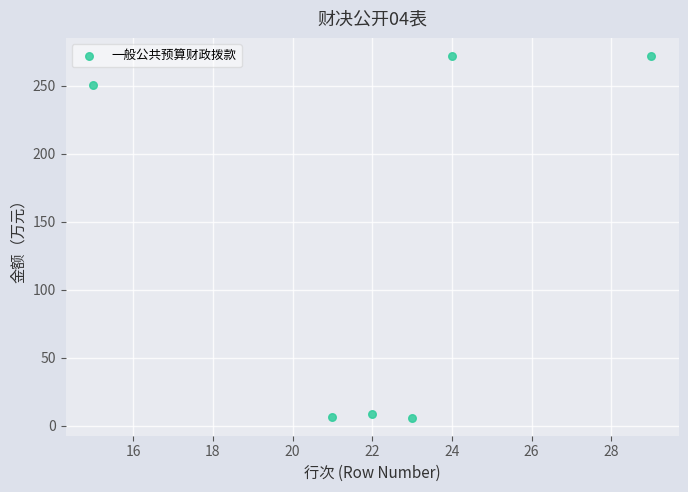

What is the range of Y values (max minus min)?

265.7